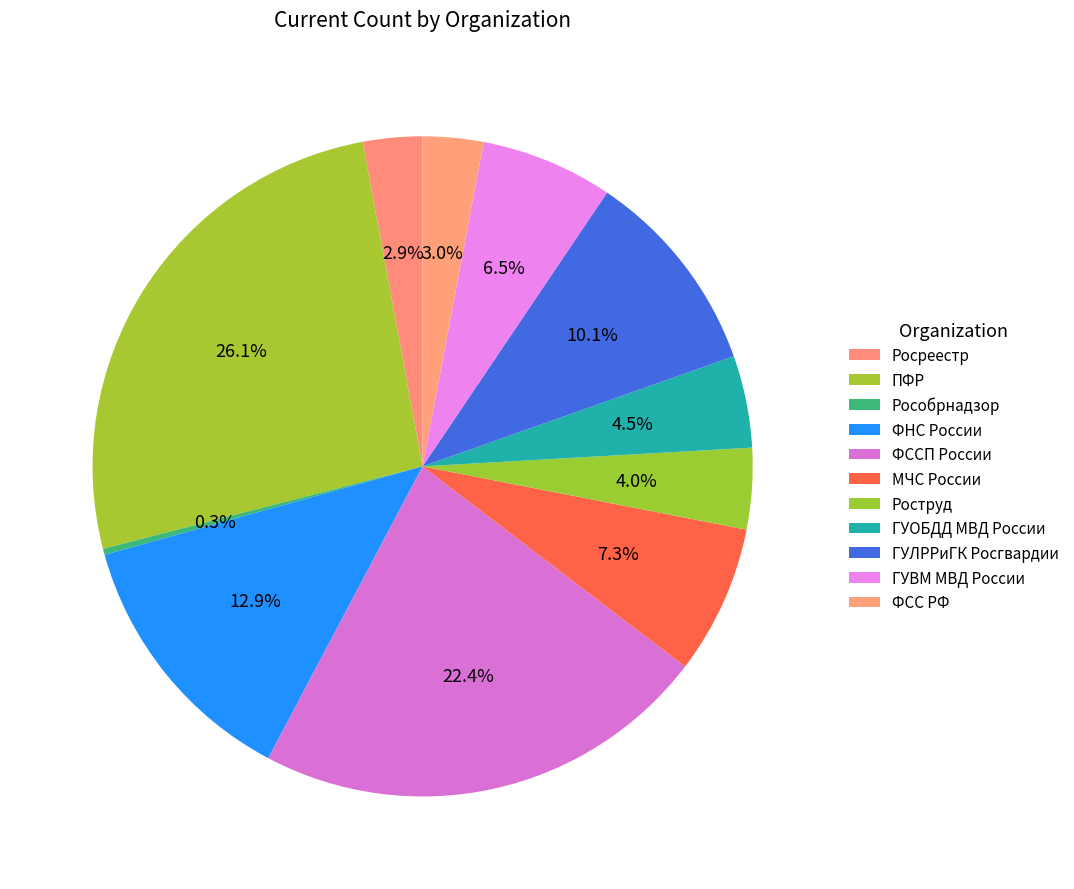

Count the number of slices in the pie.

11